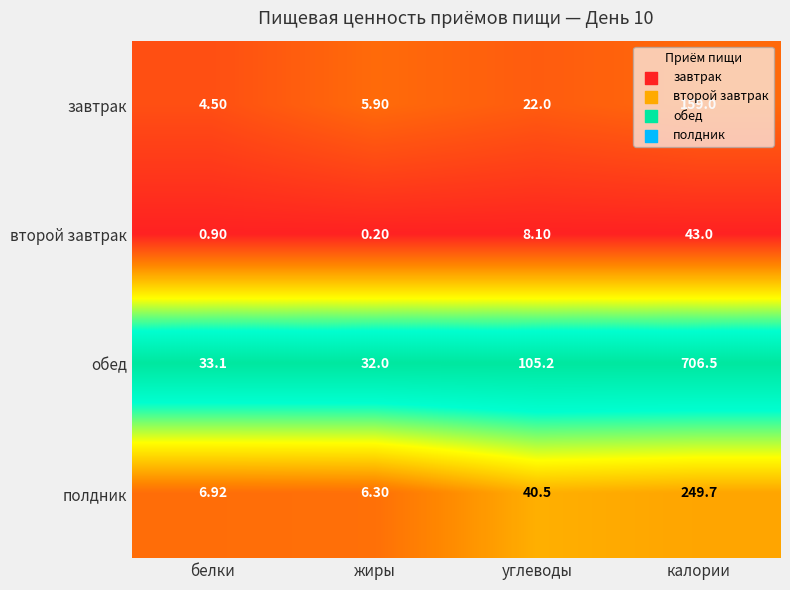

Which series changed the most between белки and калории?

обед